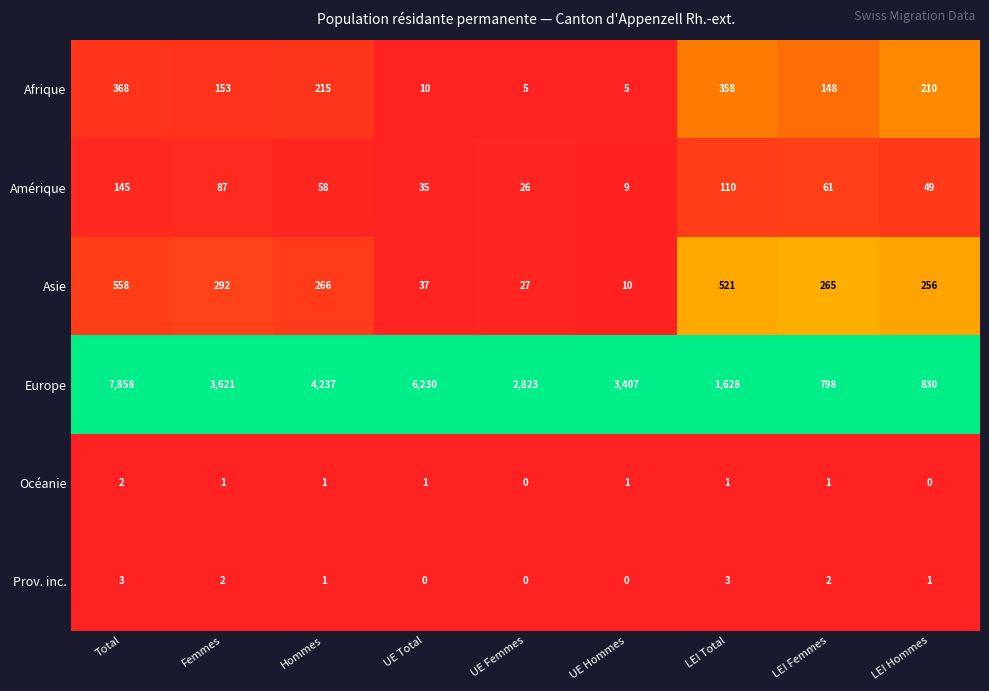

What is the difference between the Prov. inc. values at LEI Total and UE Hommes?

3